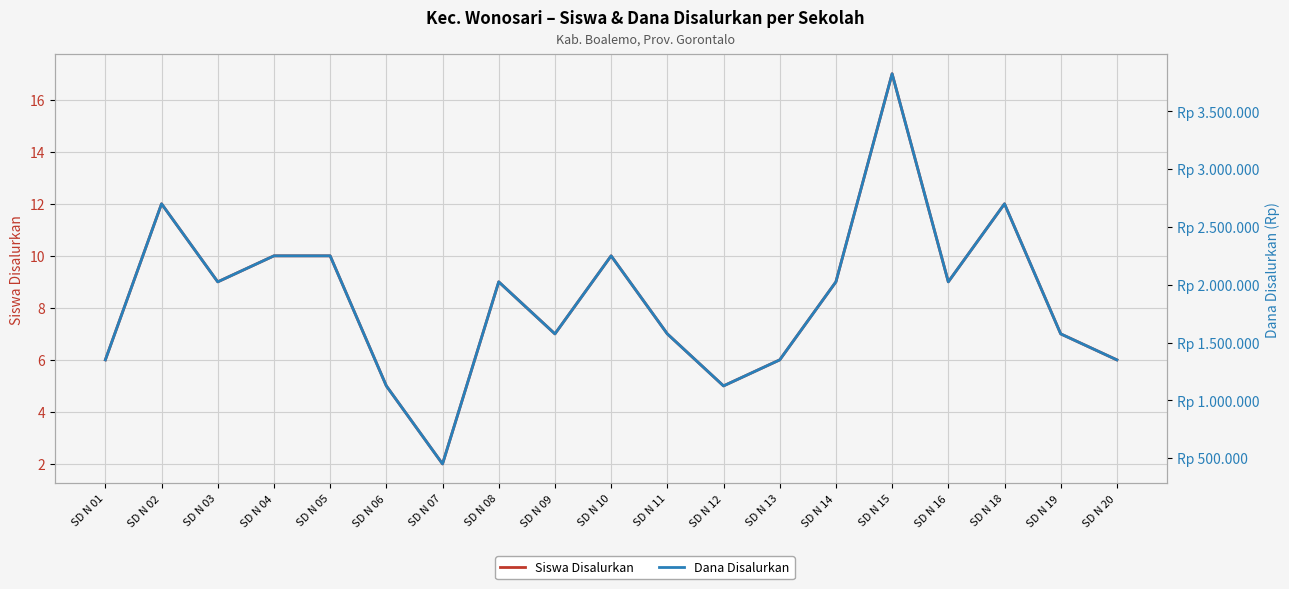

The Dana Disalurkan series shows 629039 at SD N 03. True or false?

False